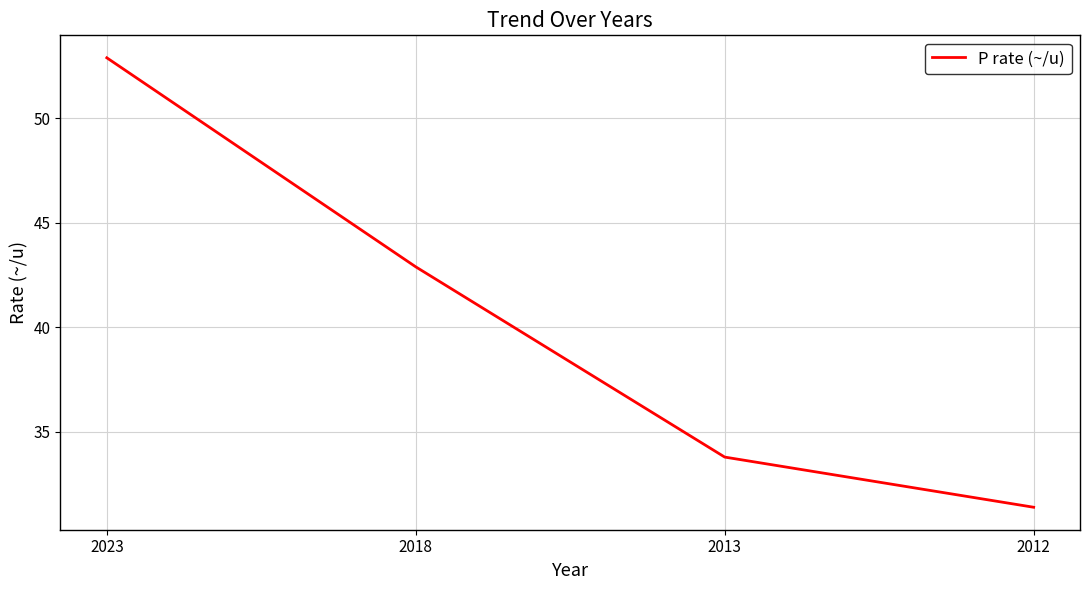

Reading left to right, list all the values displayed in this chart.

2023=52.9	2018=42.9	2013=33.8	2012=31.4